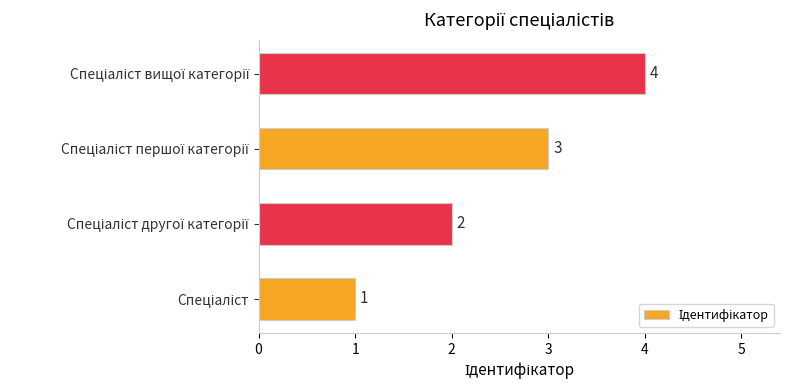

Does the chart contain any negative values?

No